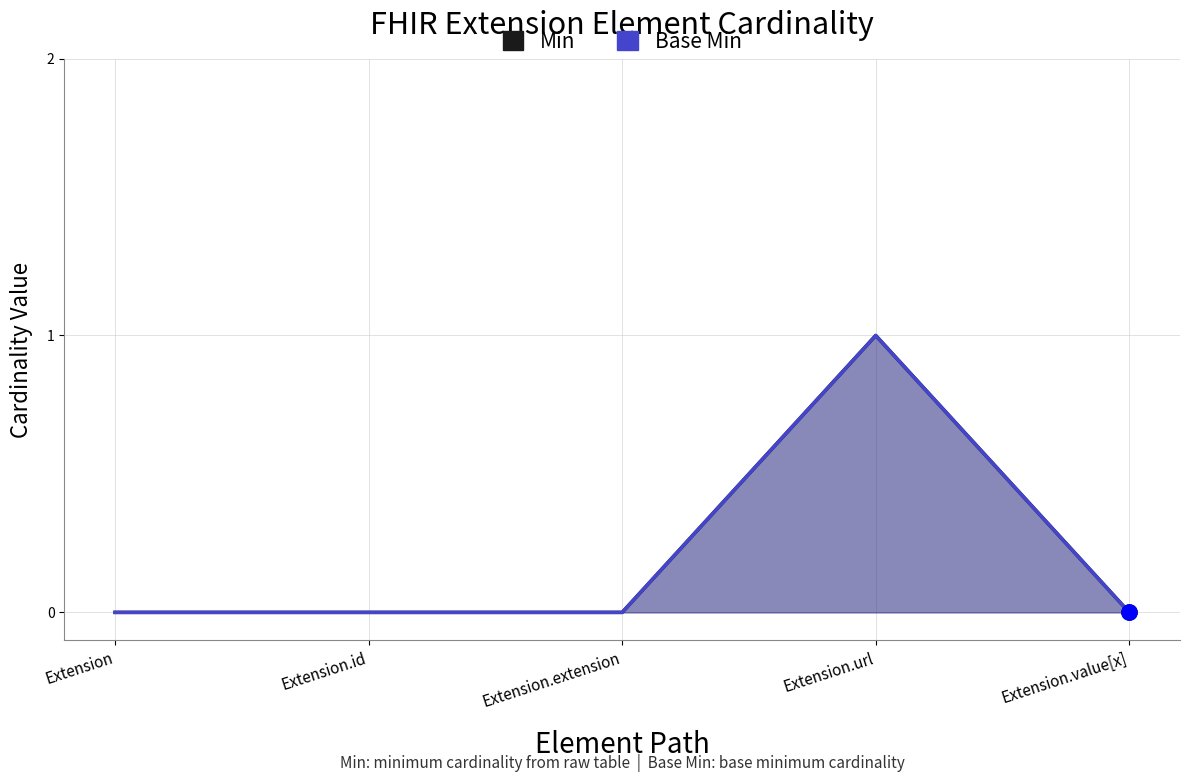

At which category is the sum across all series the highest?

Extension.url